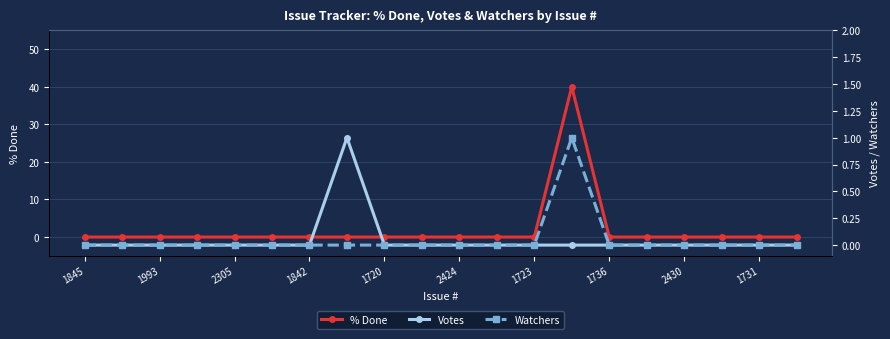

The value of % Done at 1723 is 0. True or false?

True